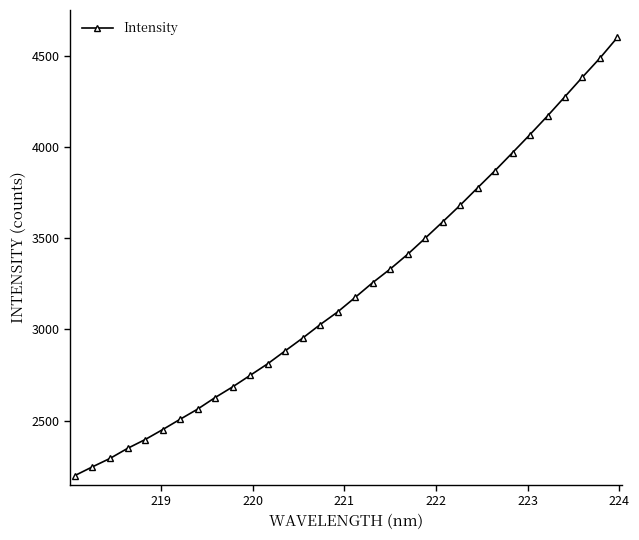

How many lines are shown in the chart?

1